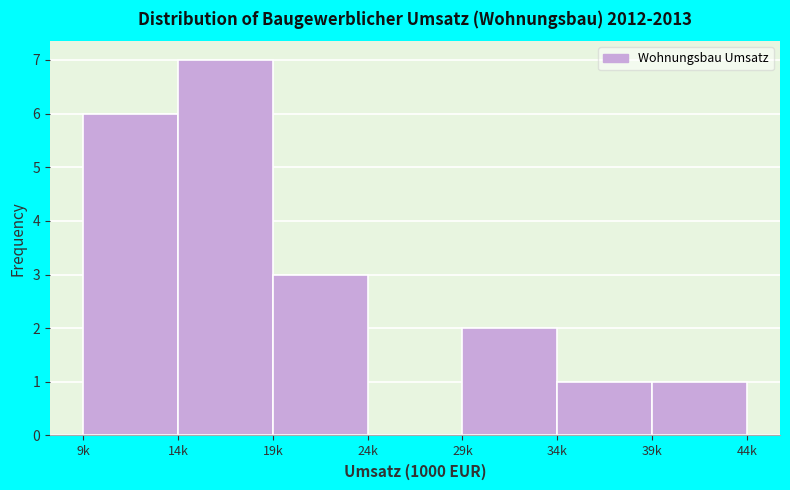

Reading right to left, list all the values displayed in this chart.

39k=1	34k=1	29k=2	24k=0	19k=3	14k=7	9k=6